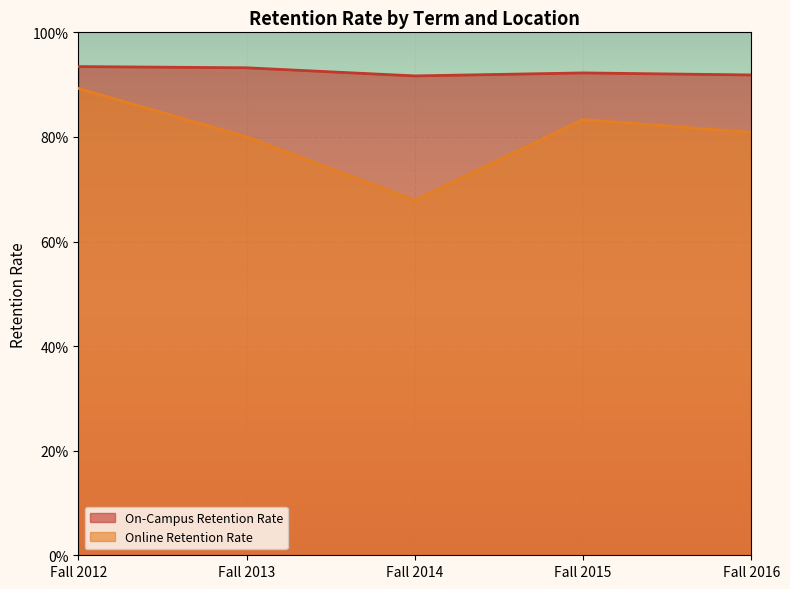

How many interior local valleys does the On-Campus Retention Rate series have?

1